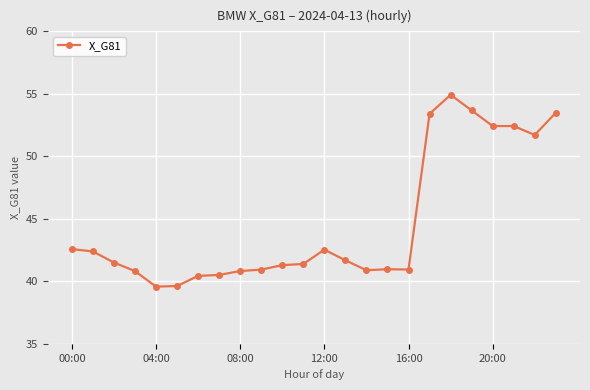

What is the maximum value shown in the chart?

54.9